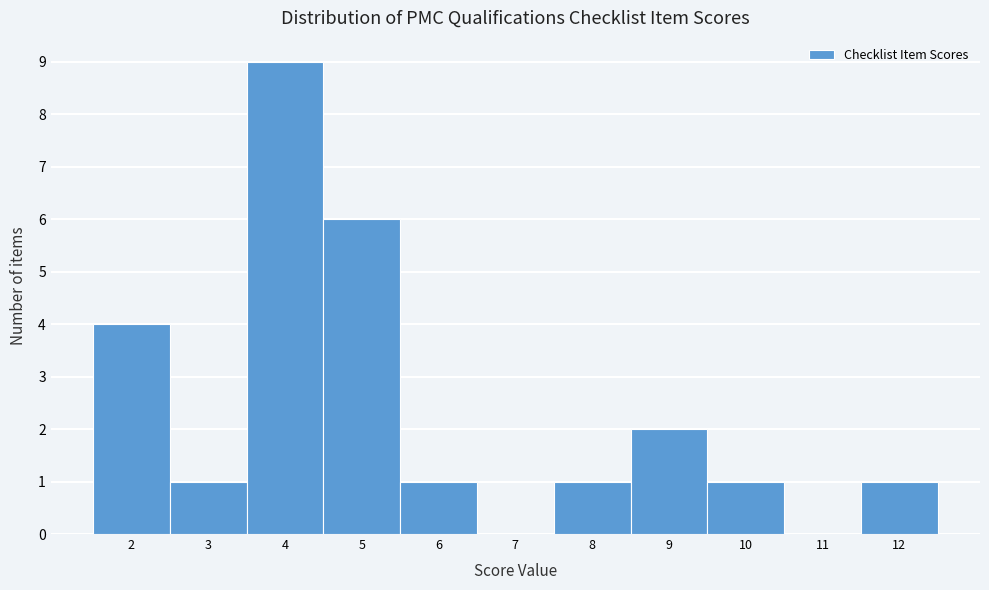

What is the height of the bar covering 11.5 to 12.5 on the x-axis? The values are not printed on the chart, so give them approximately, as read against the axis.

1